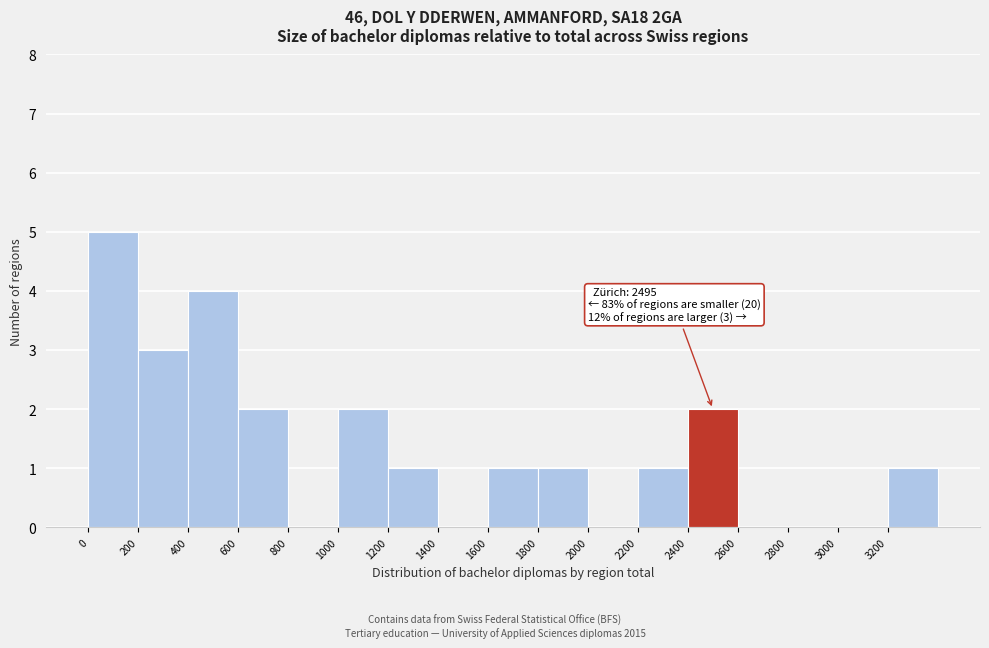

Over which range of the x-axis is the bar tallest?

0 to 200